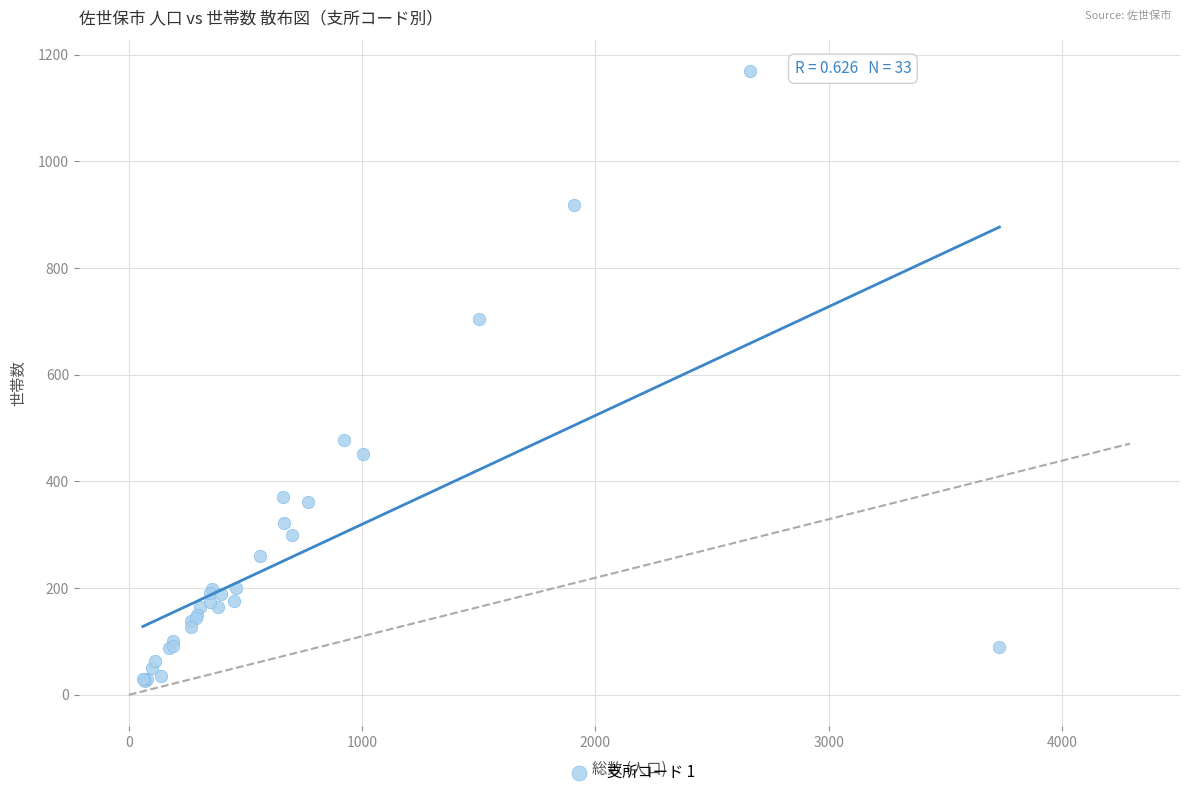

What Y value in the scatter plot is closest to 598?

704